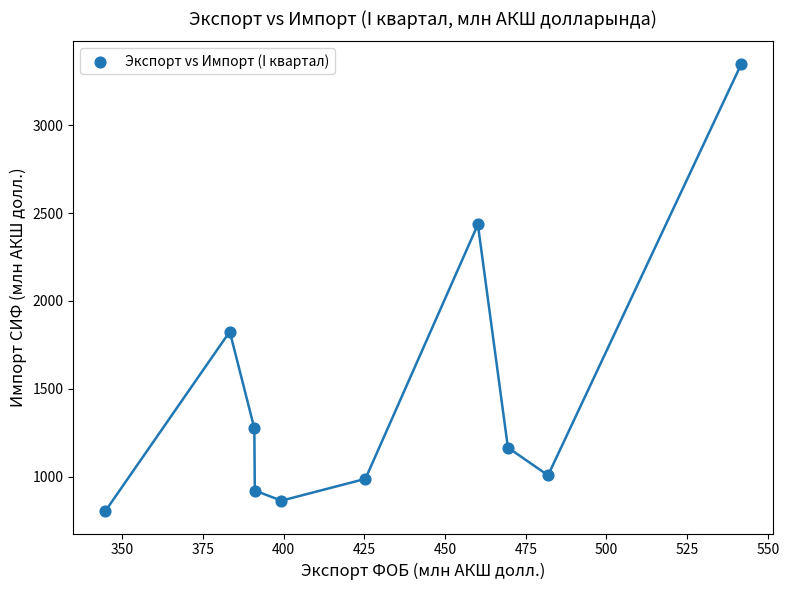

What is the average X value?

428.8